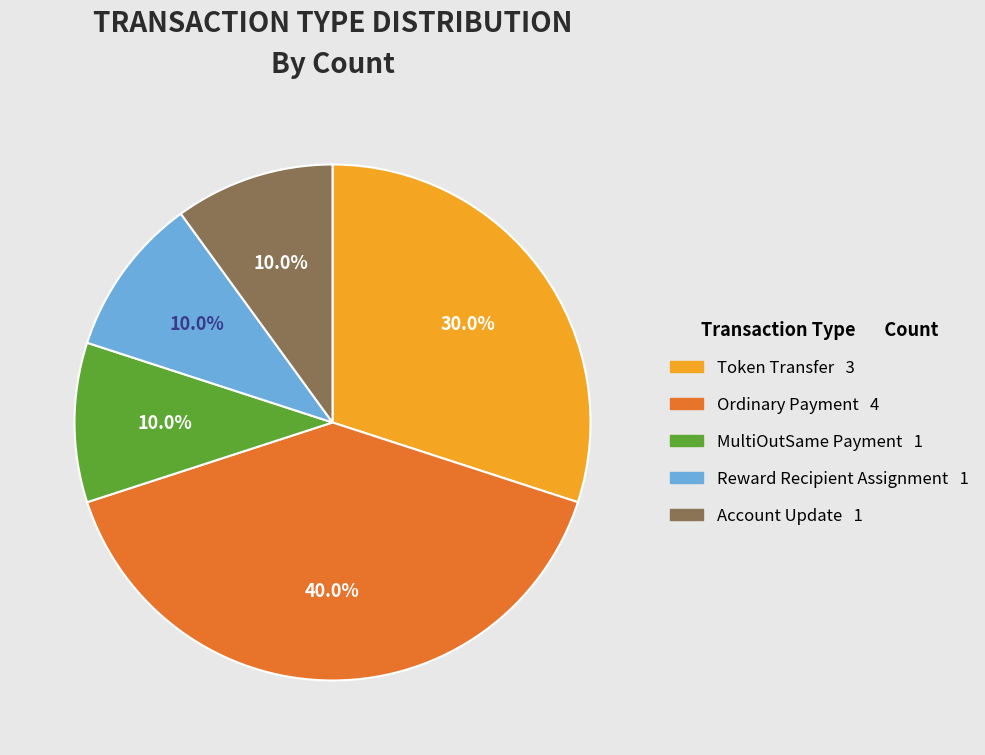

How much of the chart is everything except Ordinary Payment?

60.0%